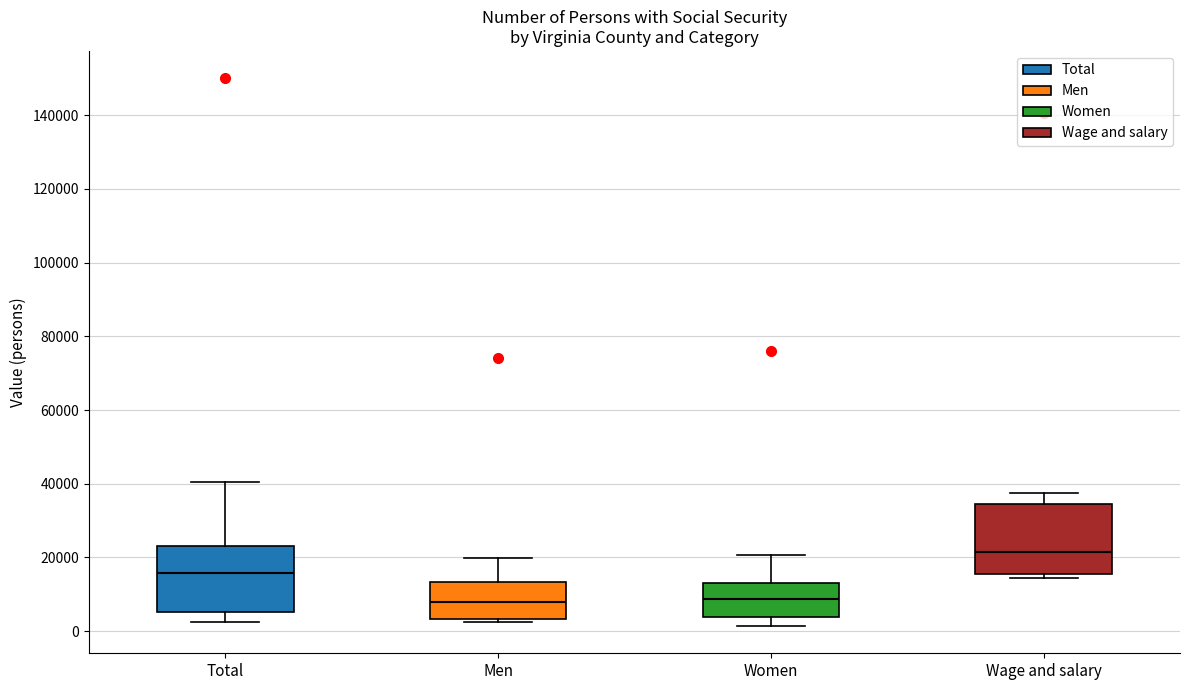

Reading left to right, read every box against the y-axis: the position of its median line, the range the box covers, and the ends of its whiskers. The values are not printed on the chart, so give them approximately, as read against the axis.

Total: median 16000, box 6000 to 24000, whiskers 2000 to 40000
Men: median 8000, box 4000 to 14000, whiskers 2000 to 20000
Women: median 8000, box 4000 to 14000, whiskers 2000 to 20000
Wage and salary: median 22000, box 16000 to 34000, whiskers 14000 to 38000